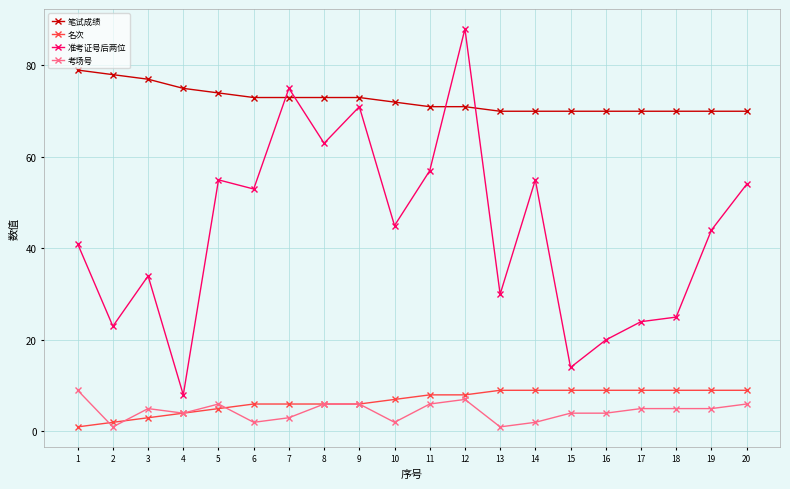

What are all the series names shown in the legend?

笔试成绩, 名次, 准考证号后两位, 考场号